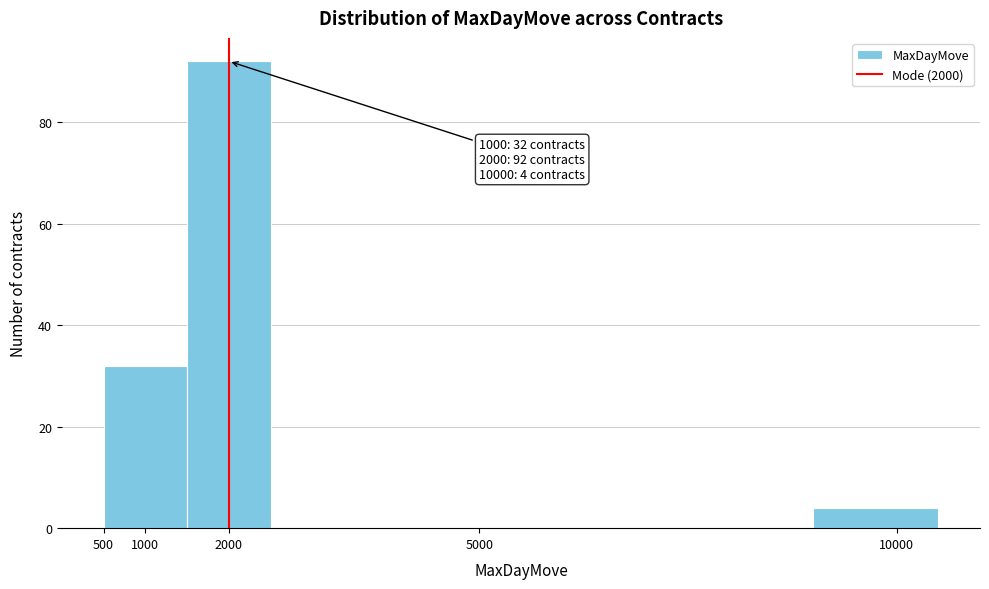

Over which range of the x-axis is the bar tallest?

1500 to 2500